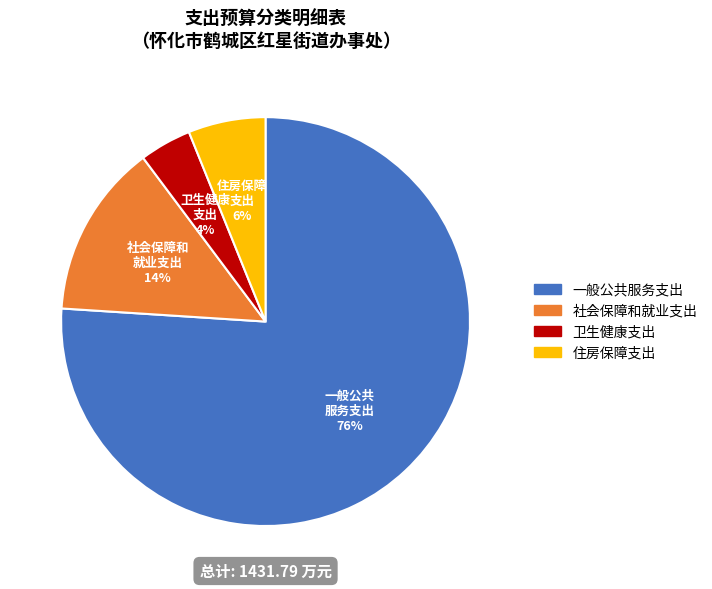

True or false: 社会保障和就业支出 accounts for 1% of the total.

False